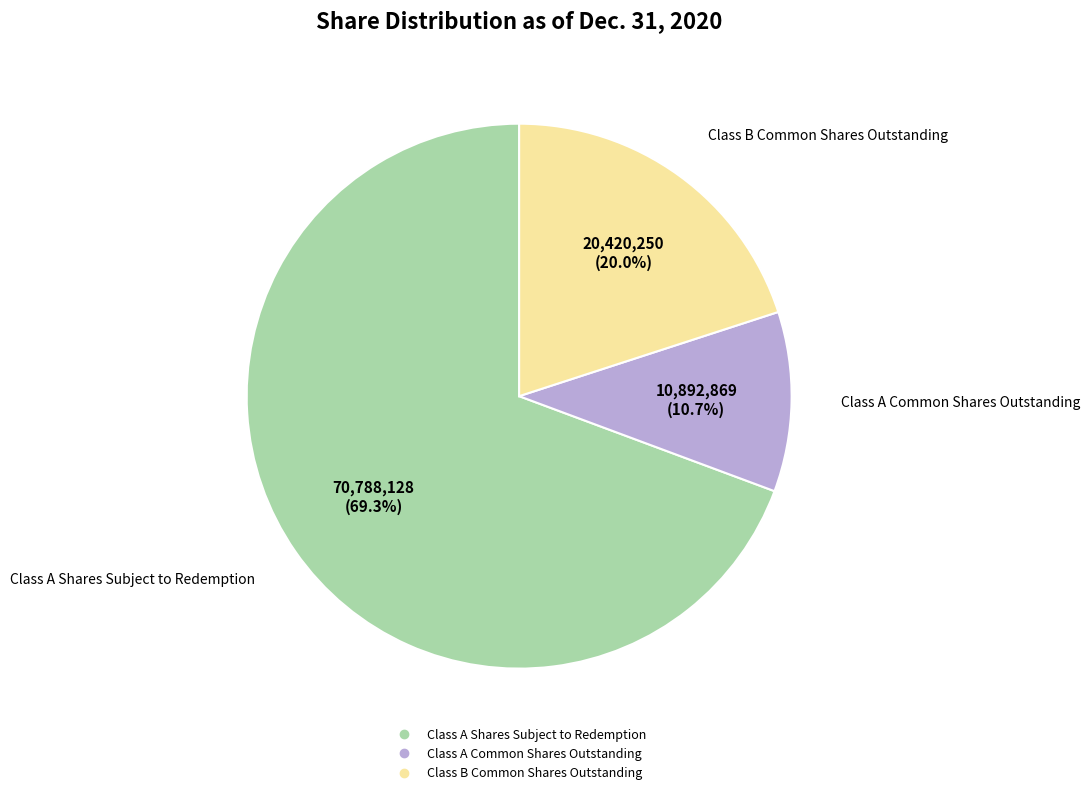

To the nearest percent, what is the average slice percentage?

33%